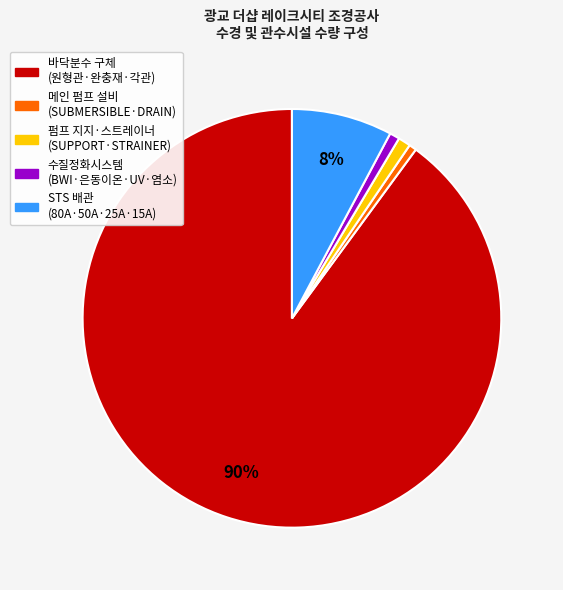

To the nearest percent, what is the average slice percentage?

20%